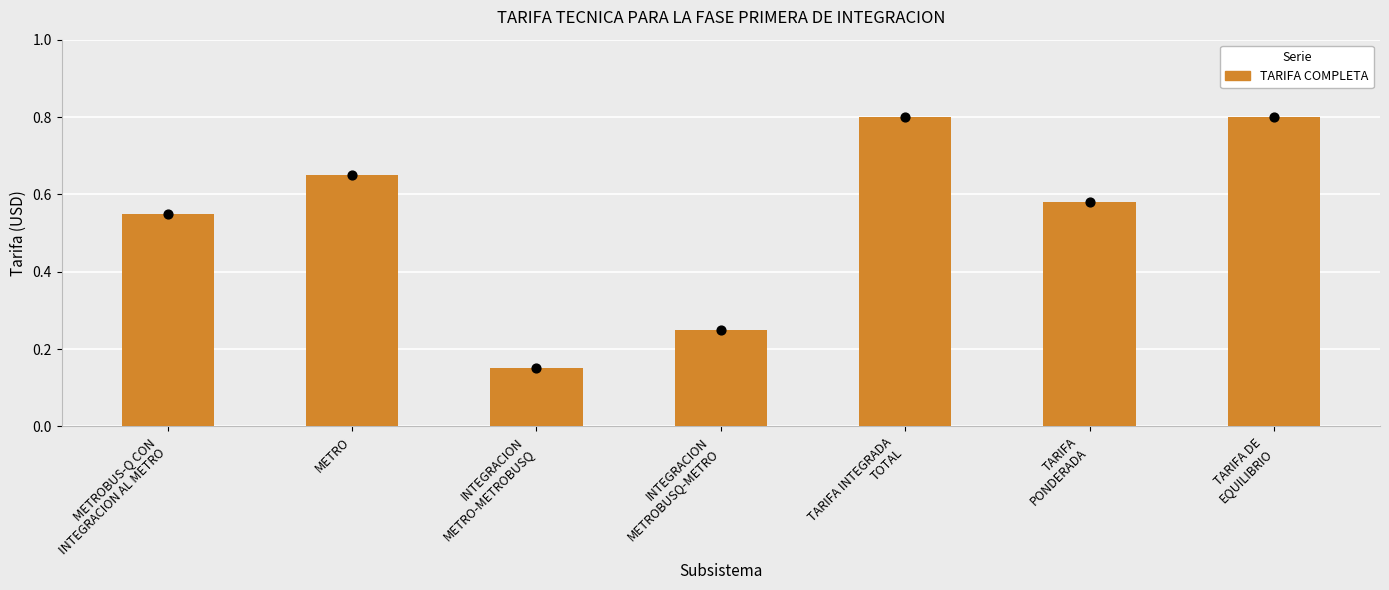

Which has a higher value, METRO or TARIFA INTEGRADA
TOTAL?

TARIFA INTEGRADA
TOTAL